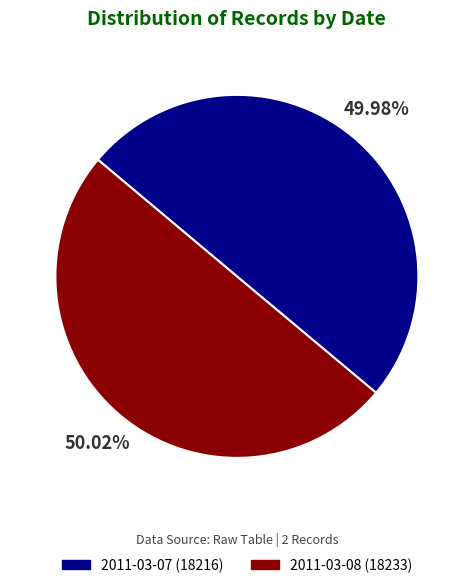

Is it true that 2011-03-07 is 63% of the pie?

False